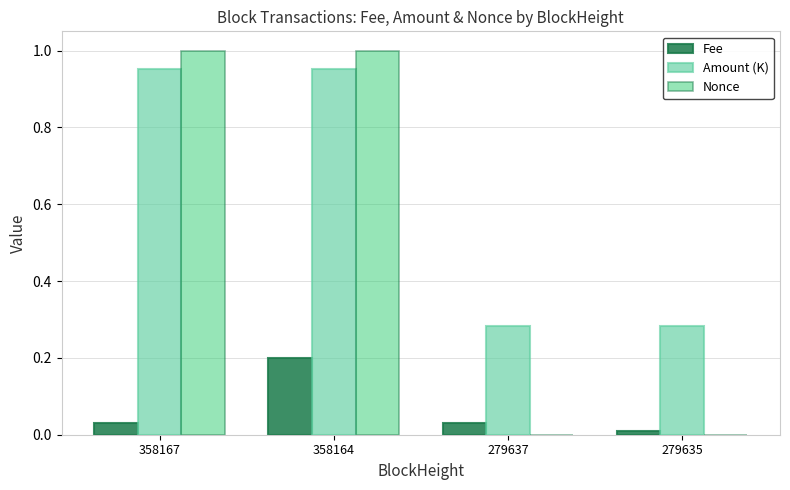

Count the number of categories in the chart.

4